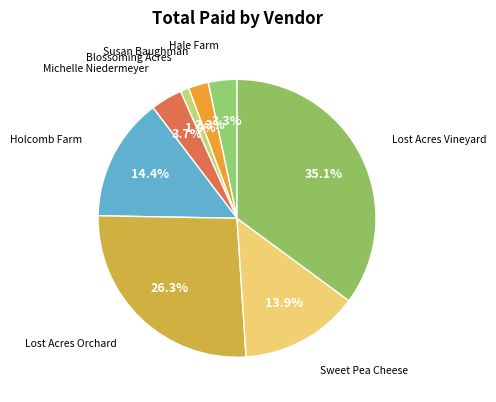

Approximately how many times larger is the value at Michelle Niedermeyer compared to Holcomb Farm?

0.3